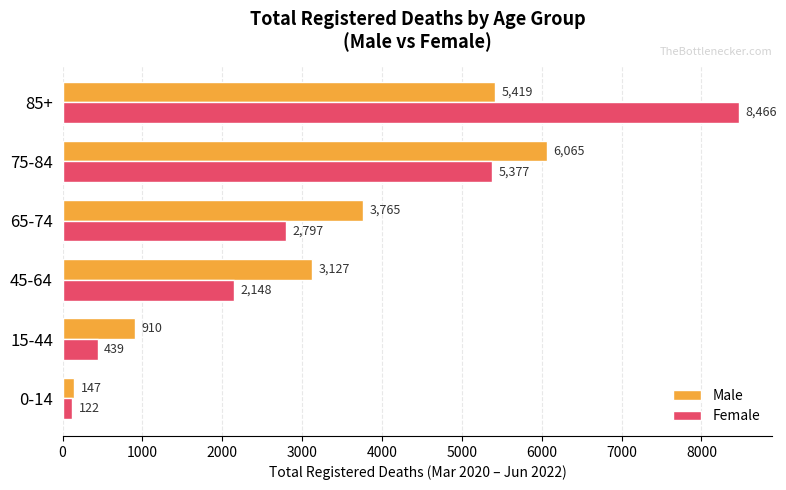

List the series in order of their overall mean, highest first.

Male, Female